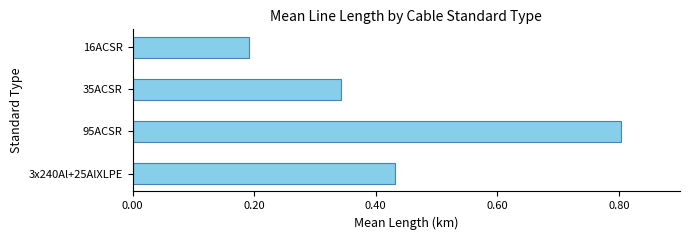

How many categories are shown in the chart?

4